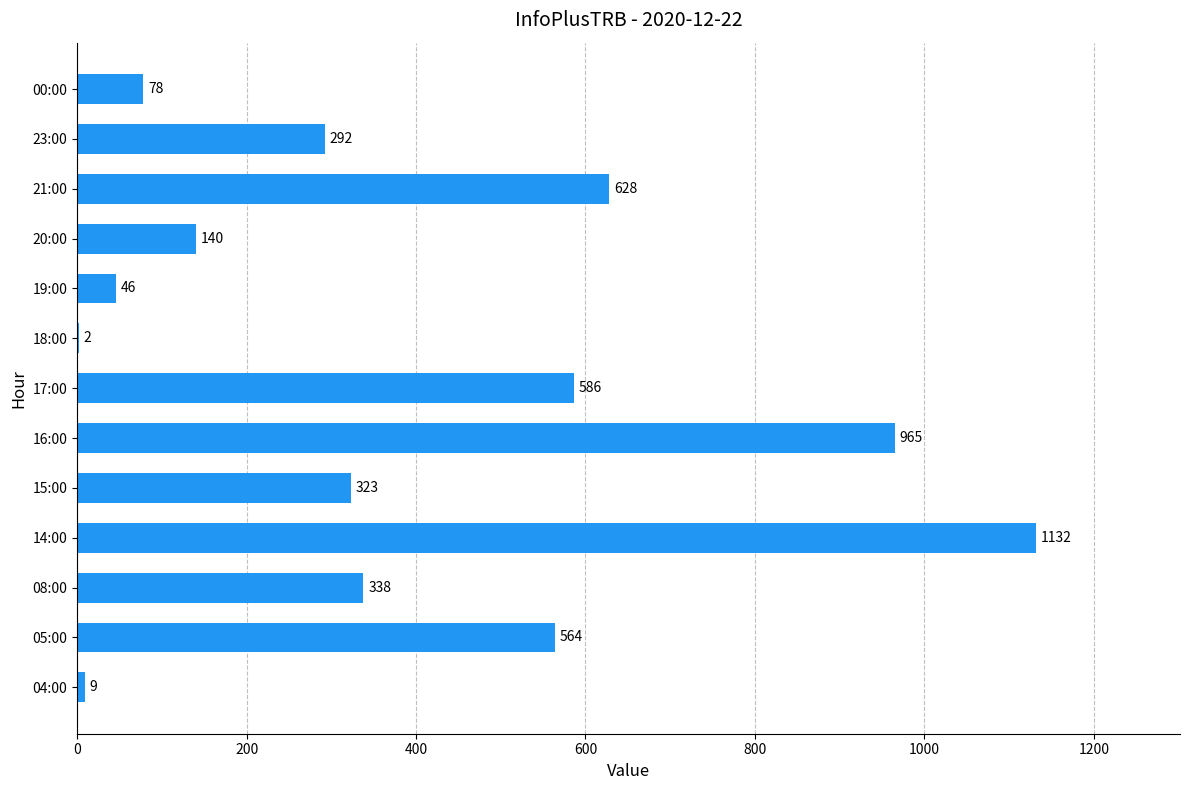

Where is the data nearest to the value 567?

05:00